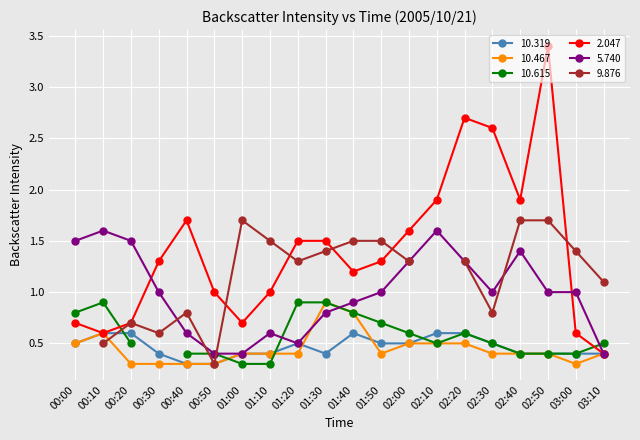

What is the label of the 17th point from the right?

00:30